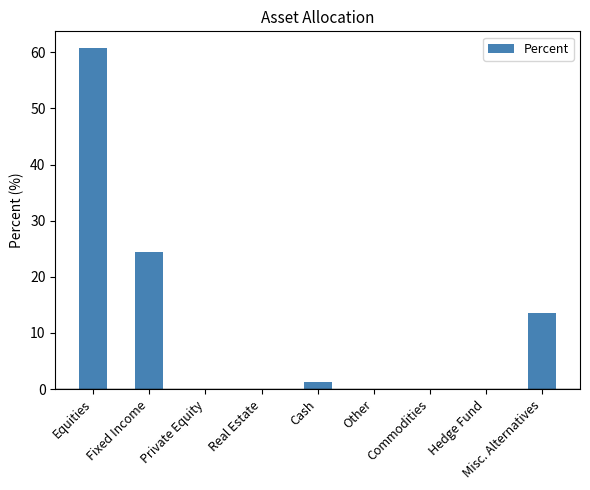

The chart shows a value of 1.3 at Cash. True or false?

True